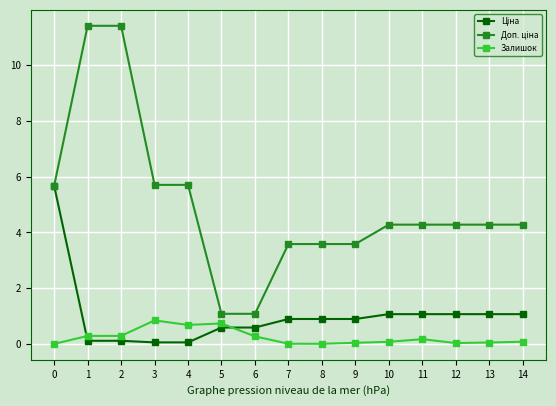

True or false: Залишок has more than 1 interior local peaks.

True